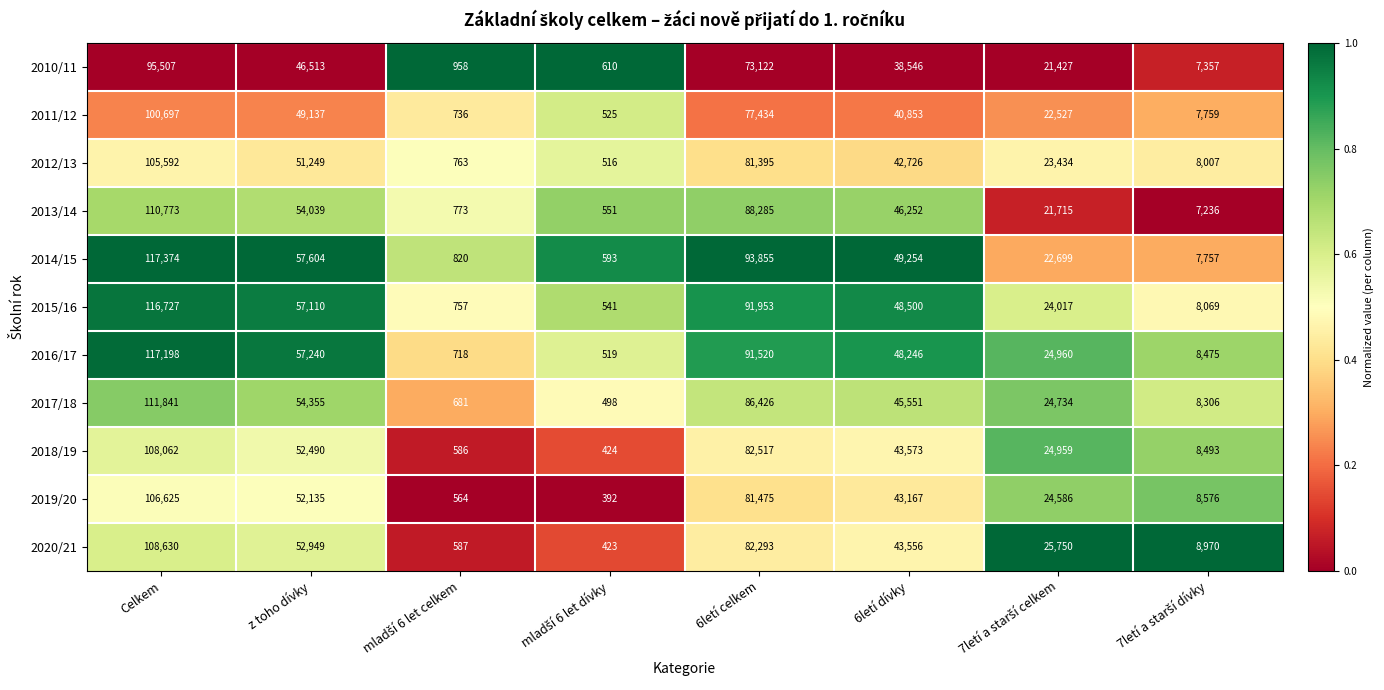

What is the difference between the maximum and minimum values in the 2012/13 series?

105076